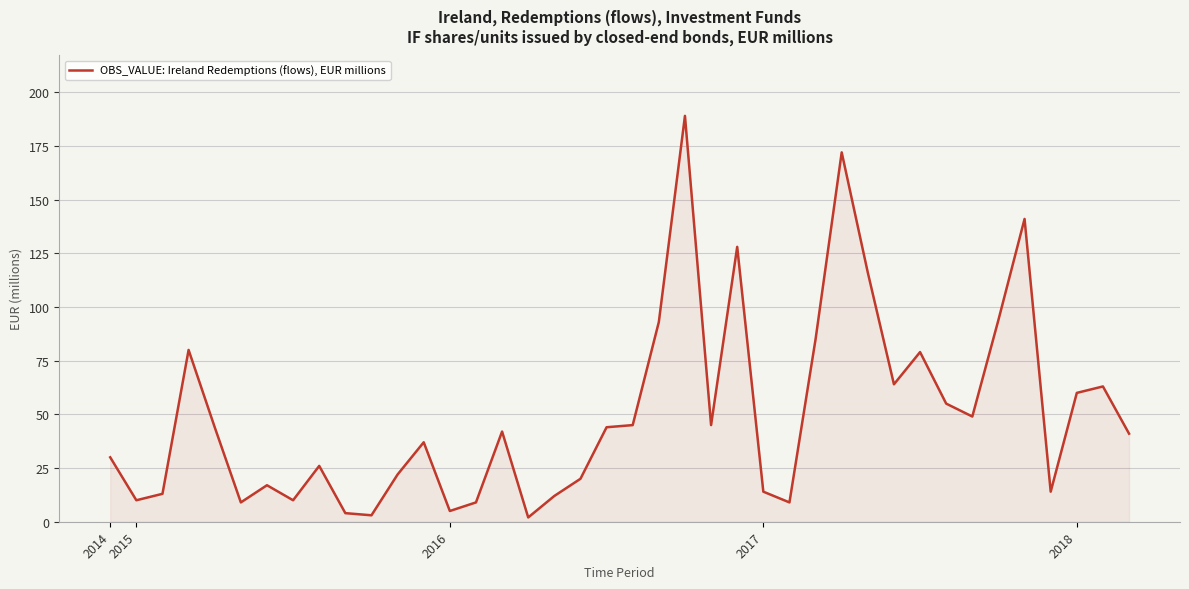

What is the greatest value displayed?

189